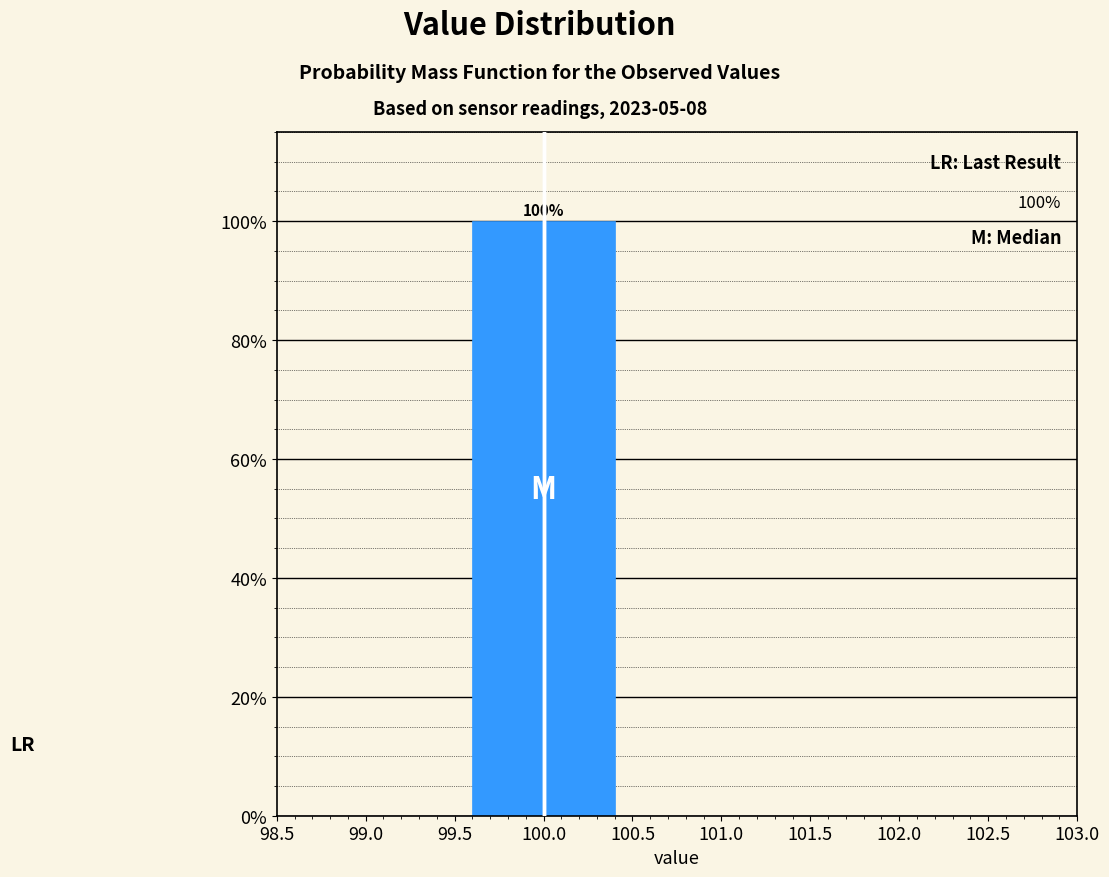

Reading right to left, list all the values displayed in this chart.

101.0=0	100.0=100	99.0=0